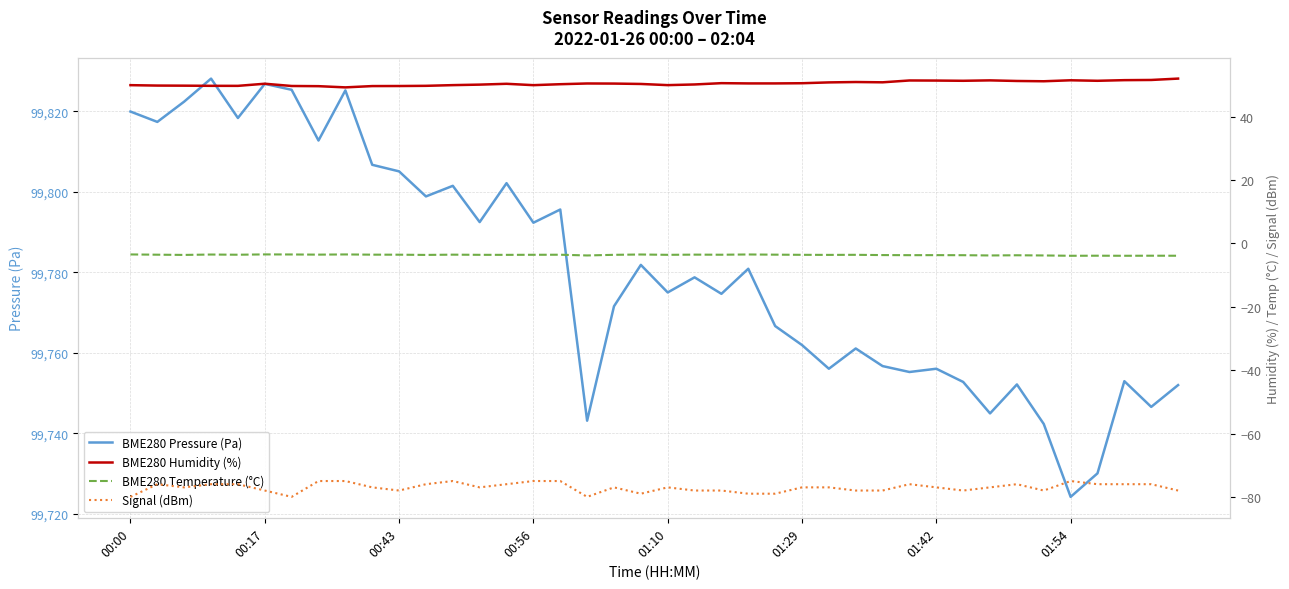

True or false: BME280 Pressure (Pa) has a value of 60136.5 at 00:00.

False